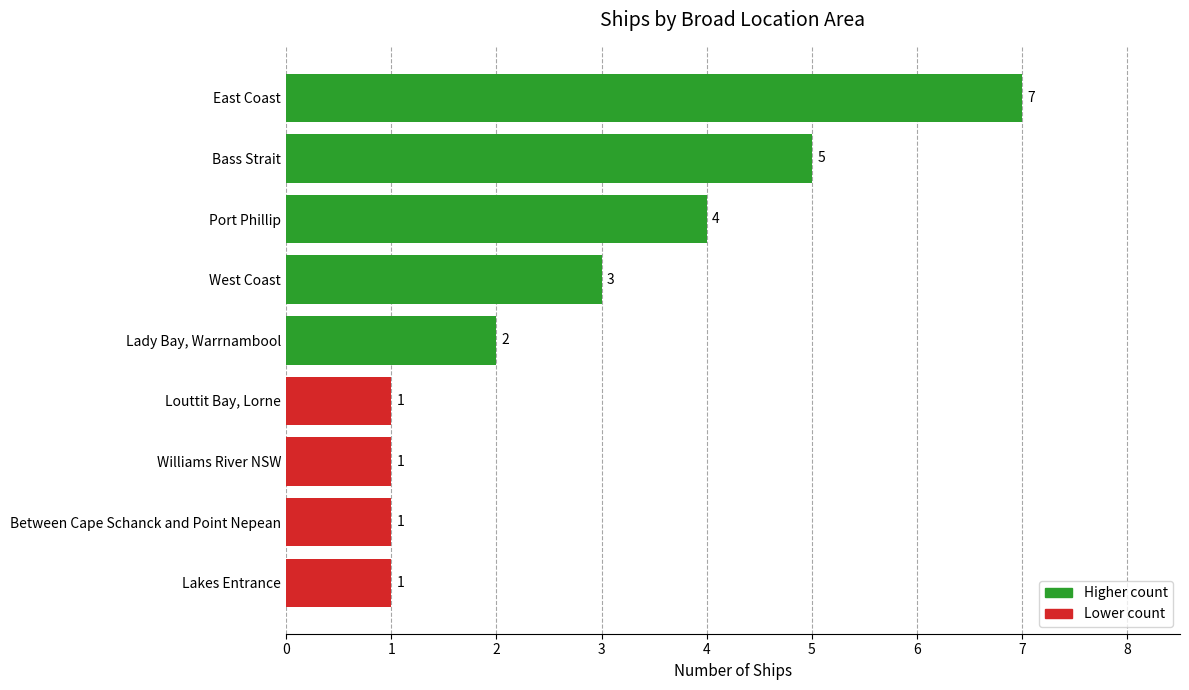

Reading bottom to top, list all the values displayed in this chart.

1	1	1	1	2	3	4	5	7